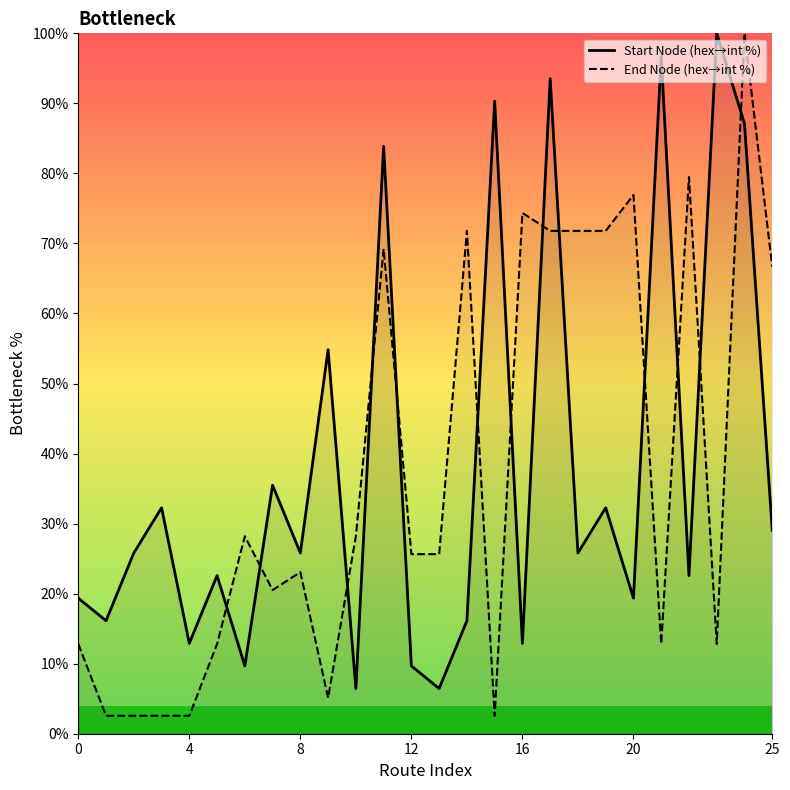

At how many categories does at least one series exceed 61?

13